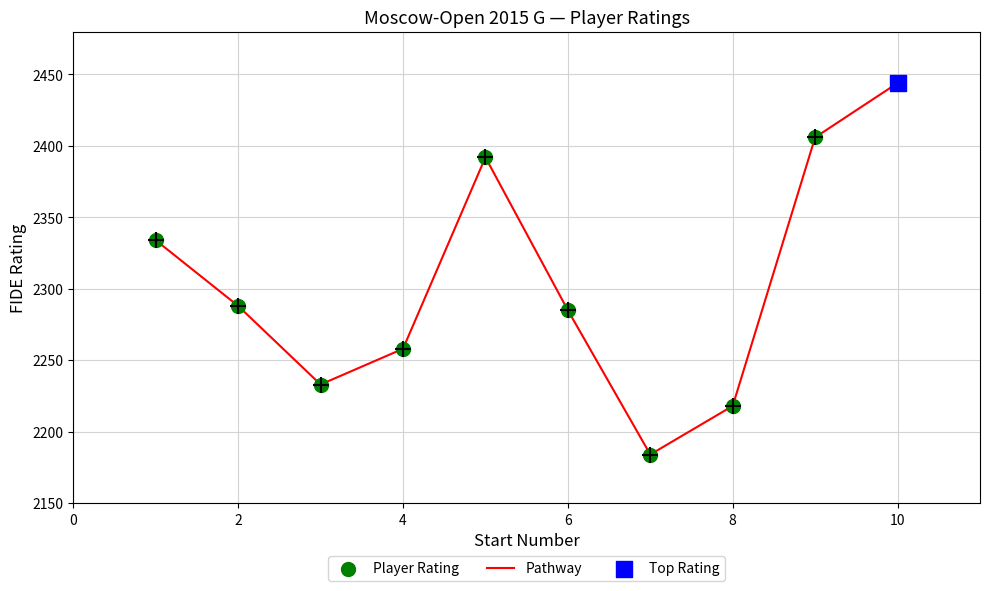

What is the difference between the maximum and minimum values?

260